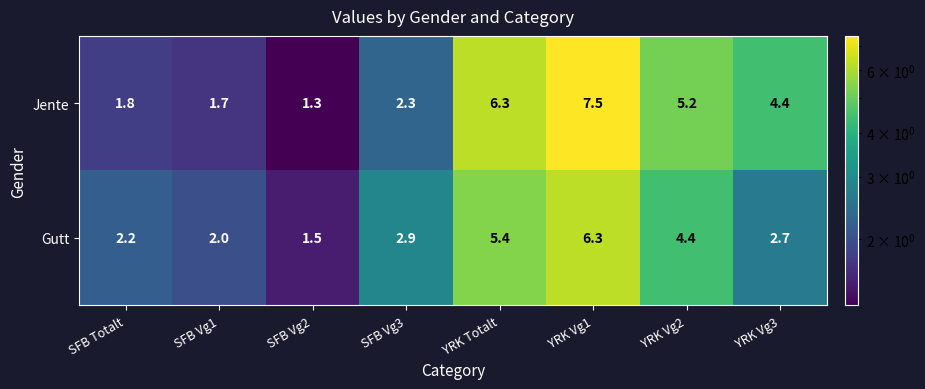

Which series changed the most between SFB Totalt and SFB Vg2?

Gutt